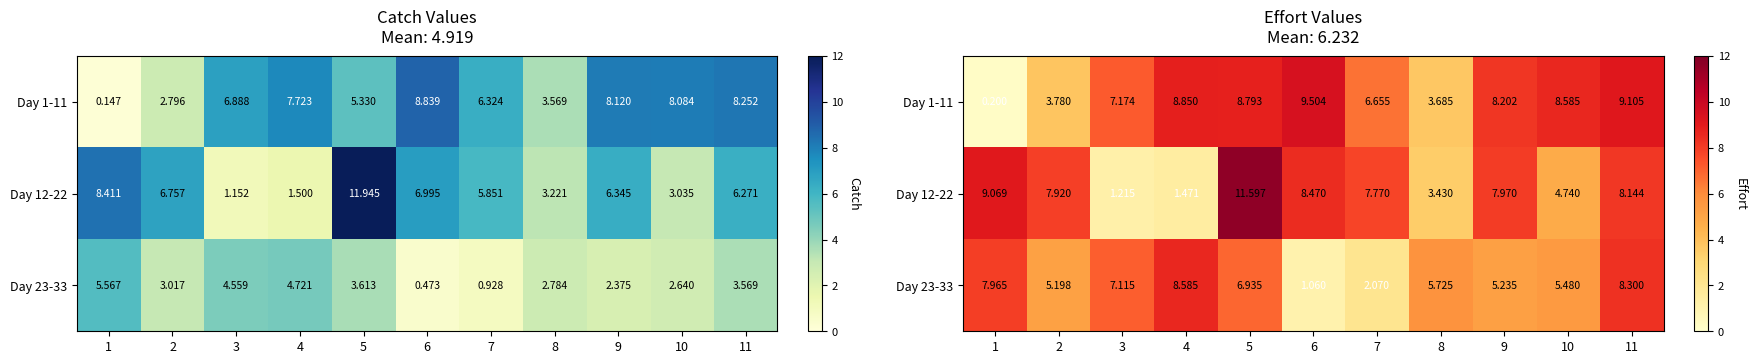

Is it true that Day 23-33 equals 7.1 at 3?

True